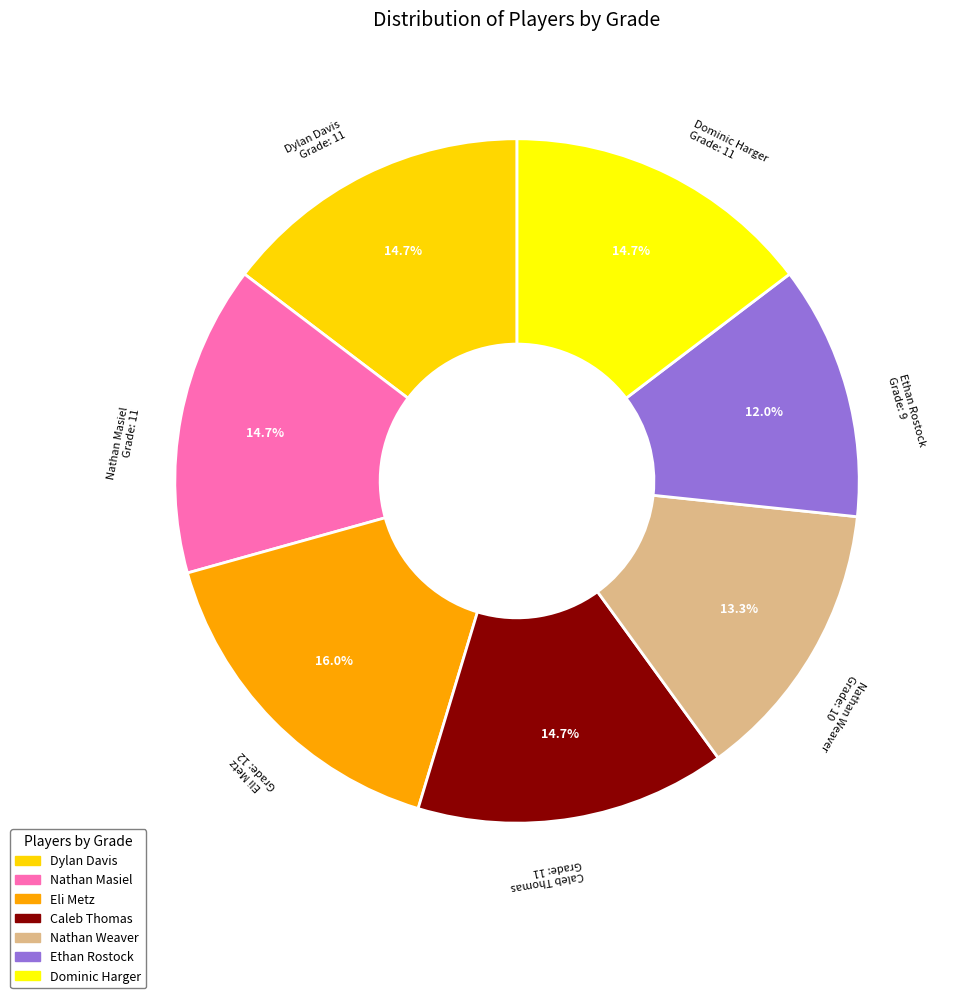

Which slice is the smallest?

Ethan Rostock